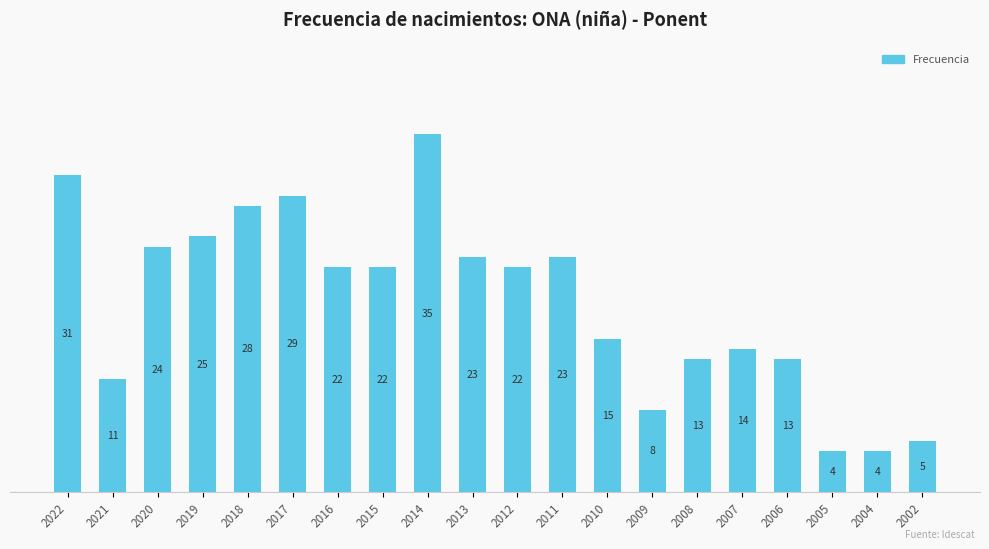

What is the change in value from 2019 to 2002?

-20